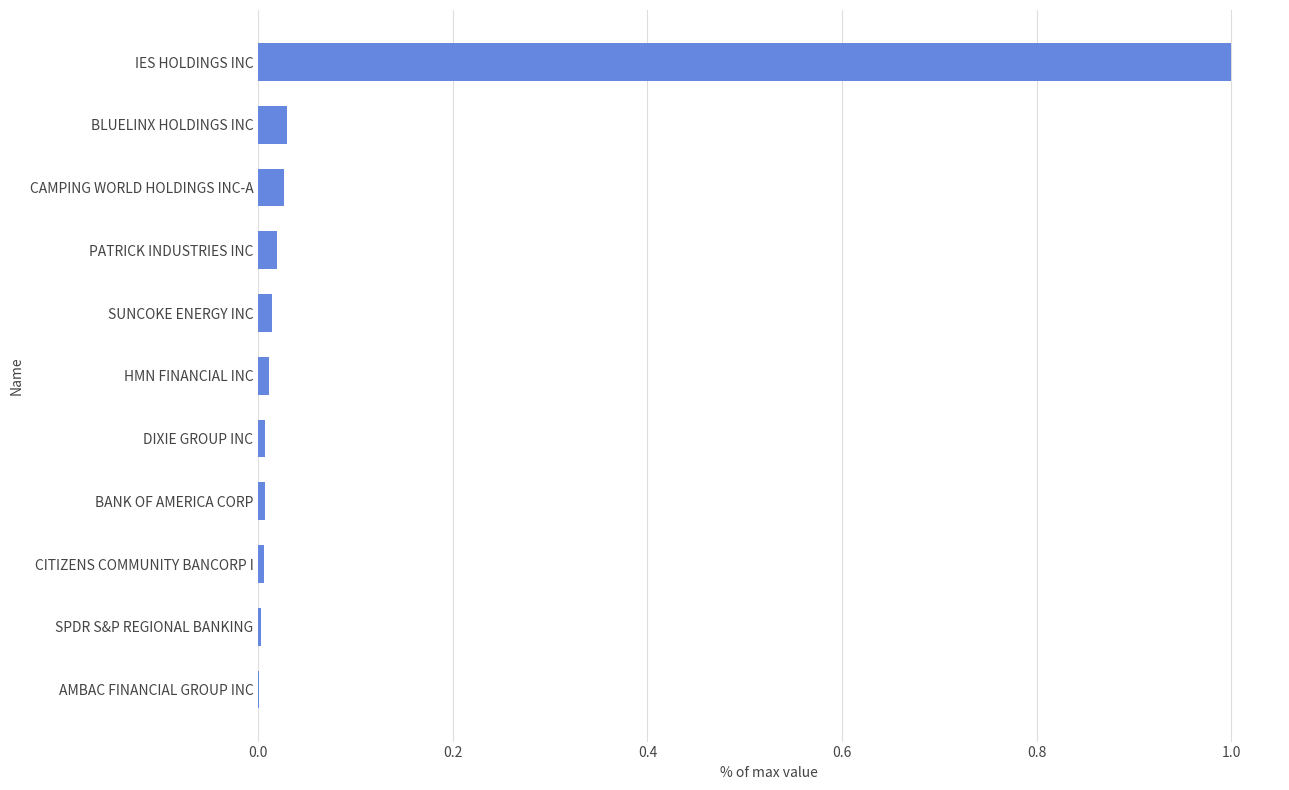

What is the maximum value shown in the chart?

1.0